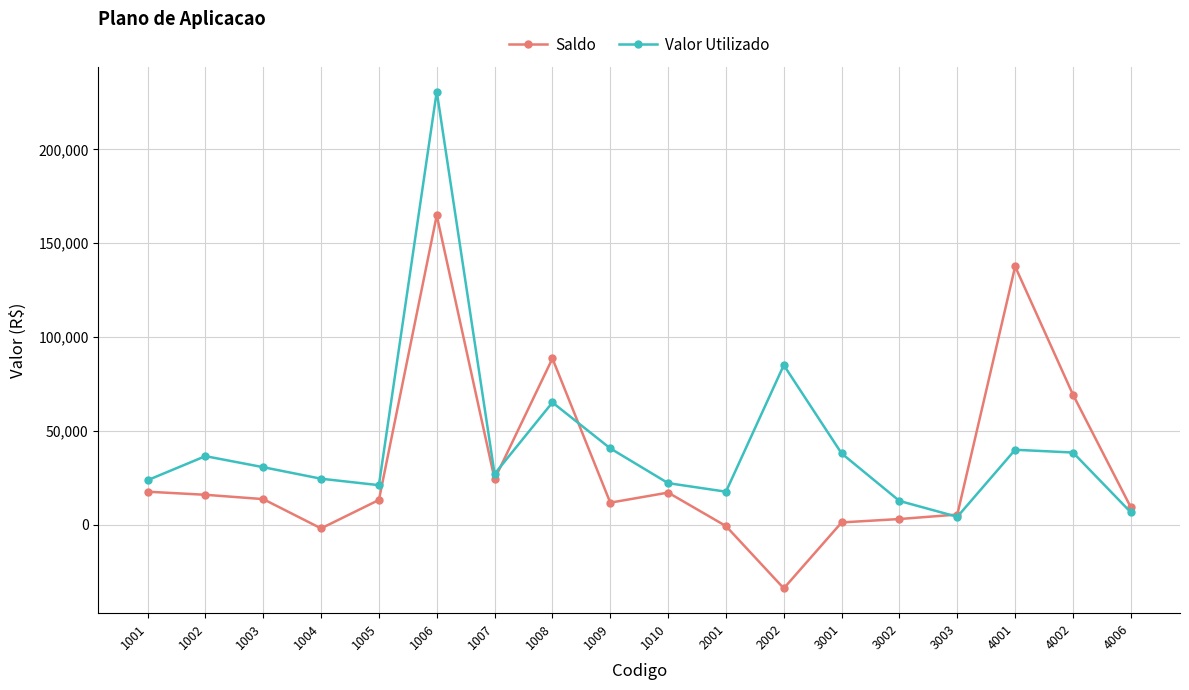

In Saldo, how many points are higher than both neighbors (excluding endpoints)?

4